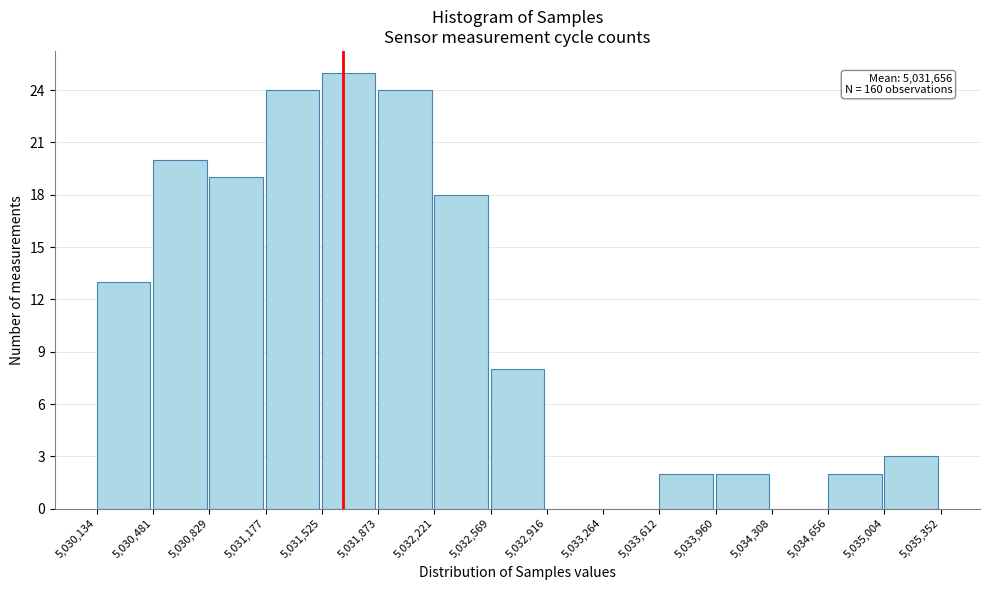

Which range on the x-axis has the tallest bar?

5,031,525 to 5,031,873